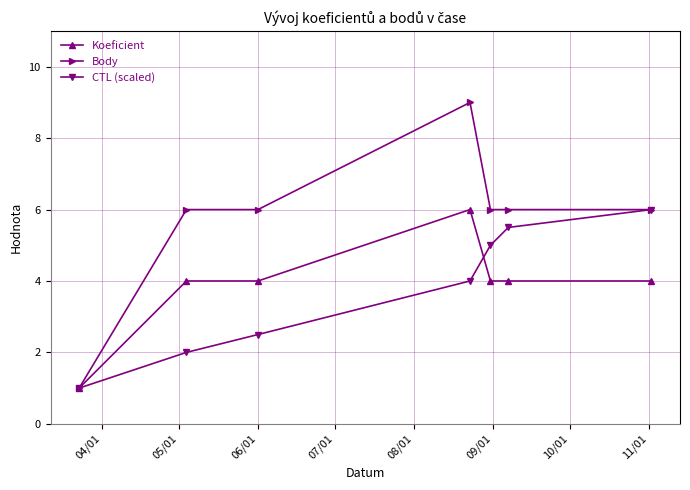

Does the chart display data point markers on the line(s)?

Yes